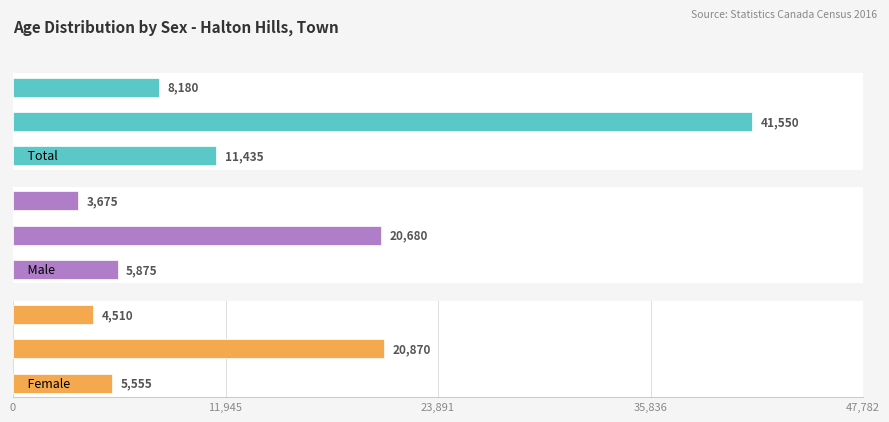

What are all the series names shown in the legend?

Total, Male, Female